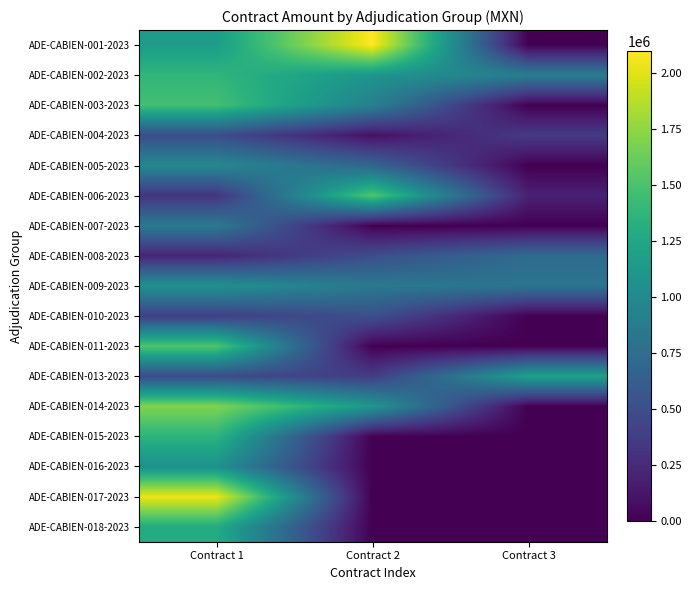

Reading right to left, what are all the values shown in this chart?

ADE-CABIEN-001-2023: Contract 3=0.0	Contract 2=2098617.9	Contract 1=1162729.1
ADE-CABIEN-002-2023: Contract 3=882440.6	Contract 2=1094383.4	Contract 1=1377175.8
ADE-CABIEN-003-2023: Contract 3=0.0	Contract 2=911744.6	Contract 1=1467351.2
ADE-CABIEN-004-2023: Contract 3=364026.2	Contract 2=93515.4	Contract 1=494497.7
ADE-CABIEN-005-2023: Contract 3=0.0	Contract 2=684184.6	Contract 1=980471.6
ADE-CABIEN-006-2023: Contract 3=193037.9	Contract 2=1524085.8	Contract 1=314088.6
ADE-CABIEN-007-2023: Contract 3=0.0	Contract 2=0.0	Contract 1=853536.7
ADE-CABIEN-008-2023: Contract 3=733762.4	Contract 2=499526.2	Contract 1=215091.0
ADE-CABIEN-009-2023: Contract 3=807168.5	Contract 2=847422.6	Contract 1=1064055.7
ADE-CABIEN-010-2023: Contract 3=0.0	Contract 2=517369.1	Contract 1=389273.0
ADE-CABIEN-011-2023: Contract 3=0.0	Contract 2=0.0	Contract 1=1521349.2
ADE-CABIEN-013-2023: Contract 3=1192438.4	Contract 2=377071.5	Contract 1=480840.0
ADE-CABIEN-014-2023: Contract 3=0.0	Contract 2=1107581.2	Contract 1=1699996.9
ADE-CABIEN-015-2023: Contract 3=0.0	Contract 2=0.0	Contract 1=1359431.6
ADE-CABIEN-016-2023: Contract 3=0.0	Contract 2=0.0	Contract 1=1059185.2
ADE-CABIEN-017-2023: Contract 3=0.0	Contract 2=0.0	Contract 1=2037800.5
ADE-CABIEN-018-2023: Contract 3=0.0	Contract 2=0.0	Contract 1=1290682.7